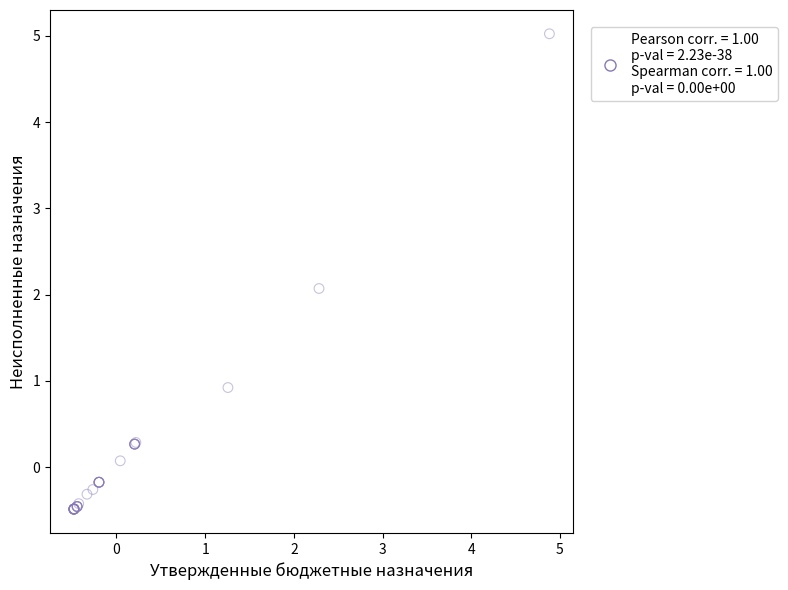

What Y value in the scatter plot is closest to 2?

2.1